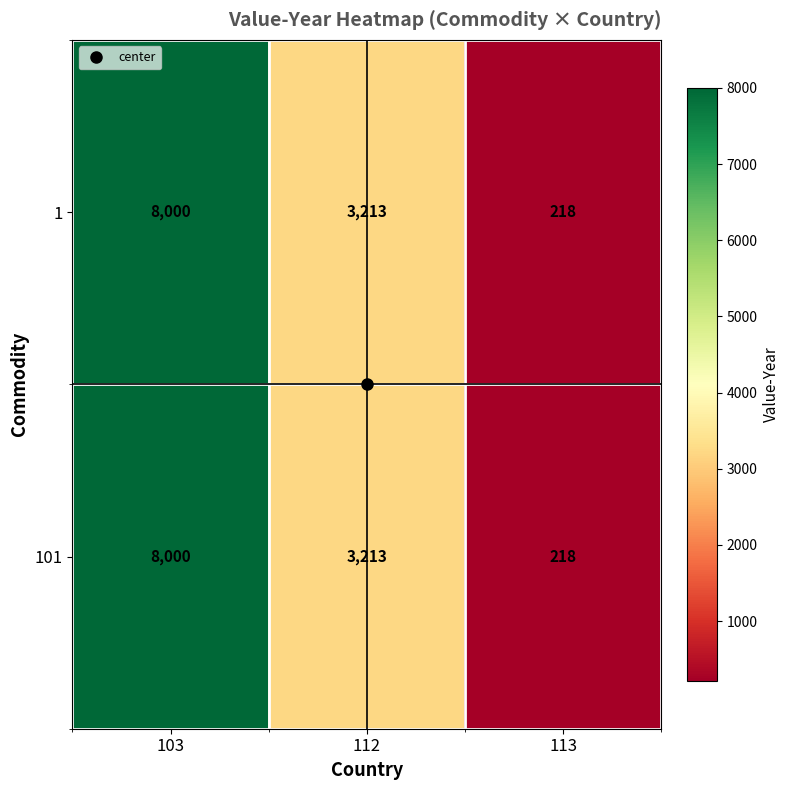

Rank the categories by 1 value from lowest to highest.

113, 112, 103